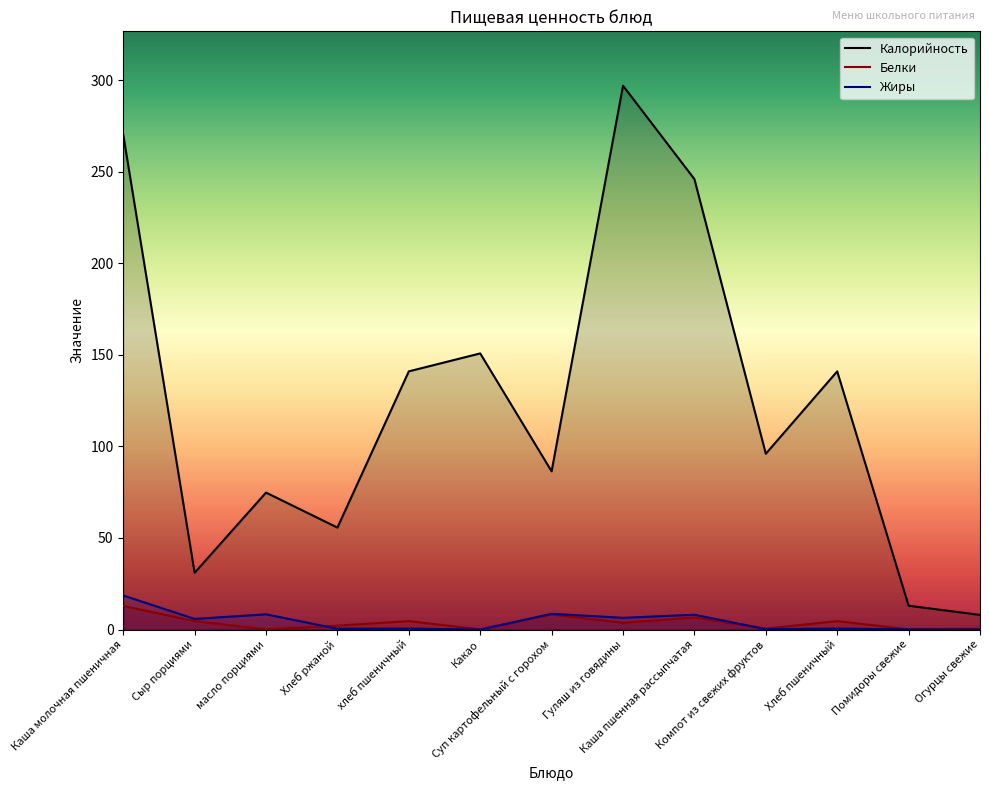

What is the difference between the second highest and minimum values in the Жиры series?

8.6